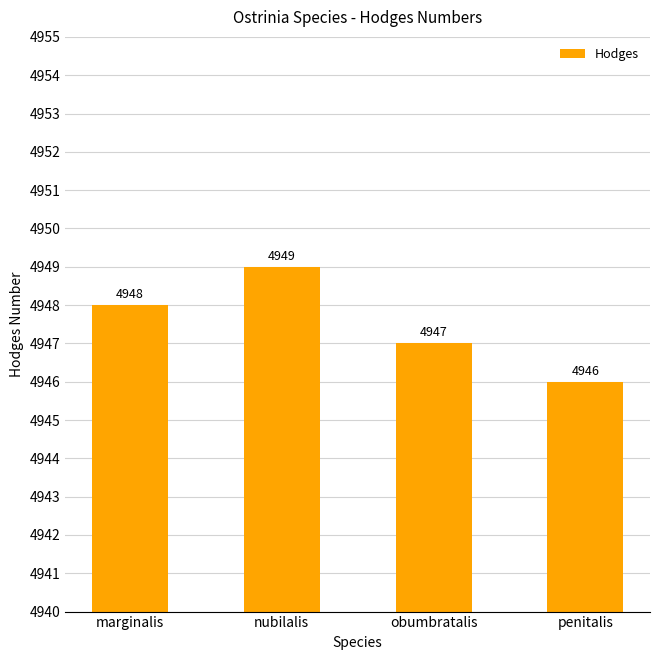

What is the label of the 2nd bar from the left?

nubilalis